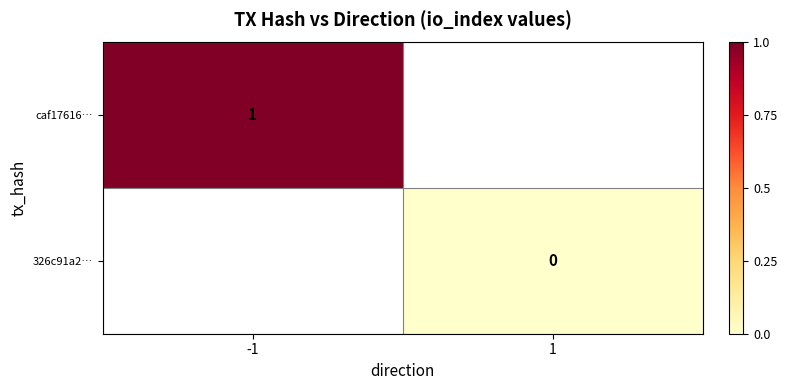

Is the value of caf17616… at -1 greater than the value of 326c91a2… at 1?

Yes